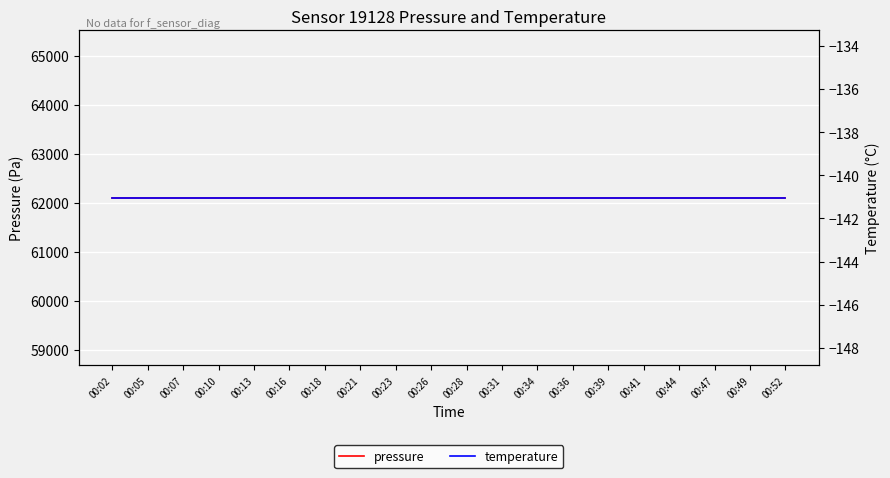

What is the greatest value displayed?

62107.3